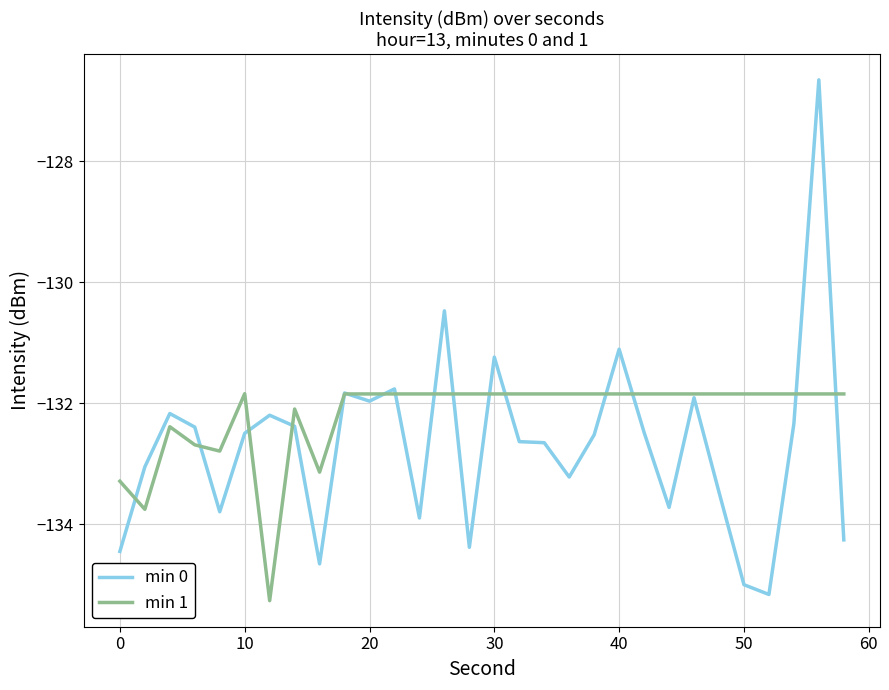

Which series has the largest total across all categories?

min 1